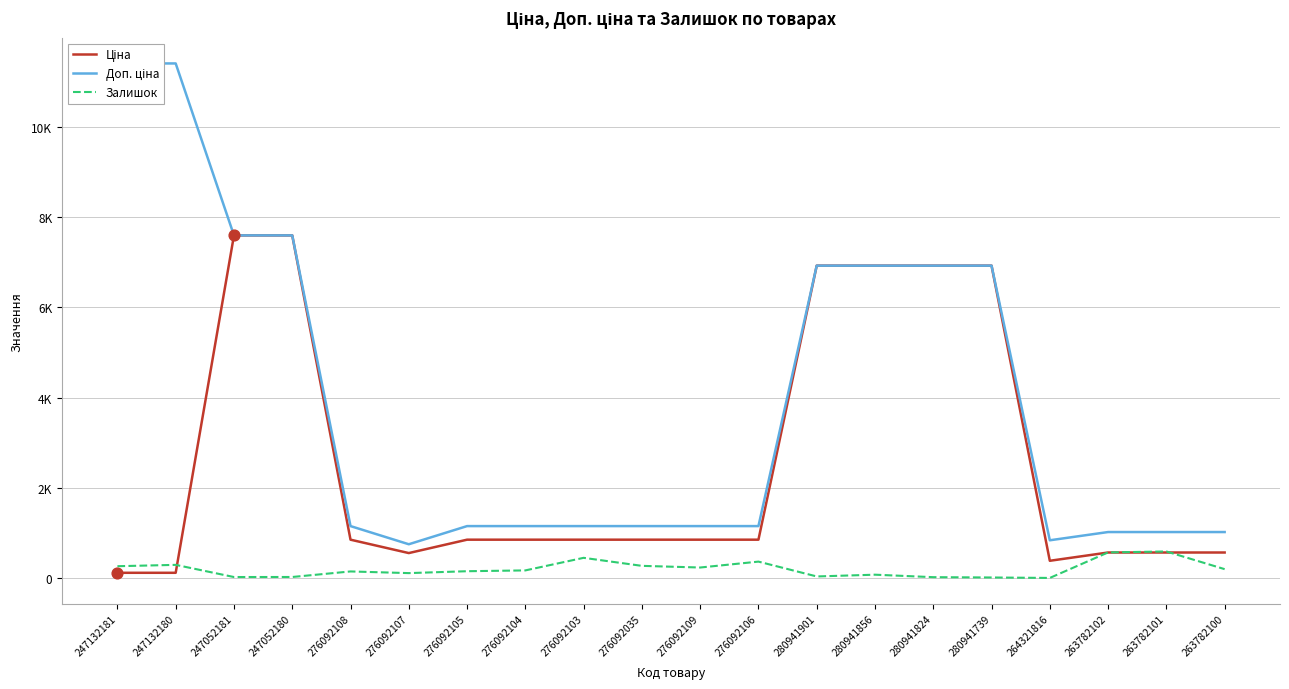

What is the total value across all series at 276092103?

2444.2